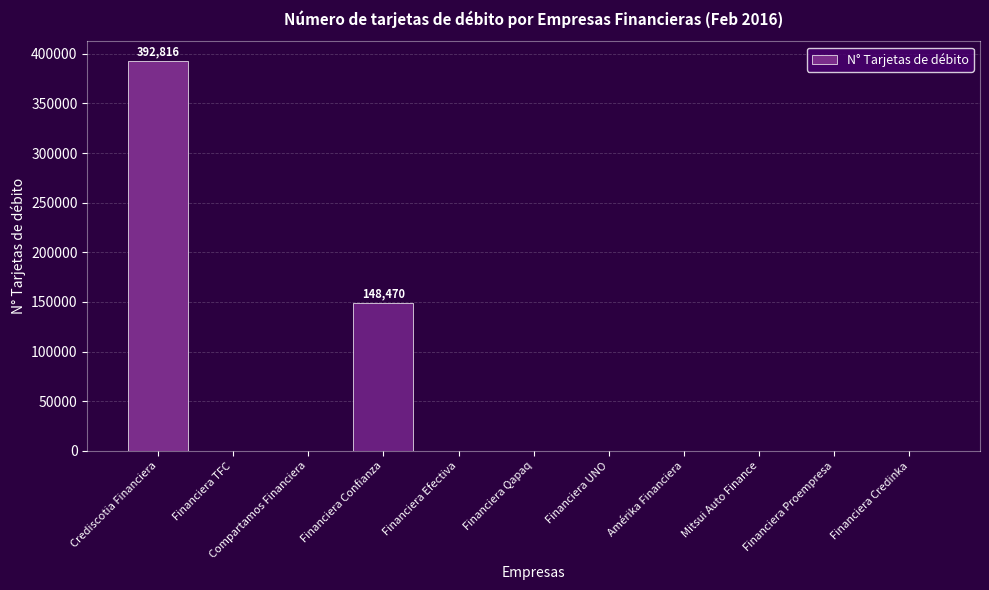

Is it true that the value at Compartamos Financiera is -118531?

False